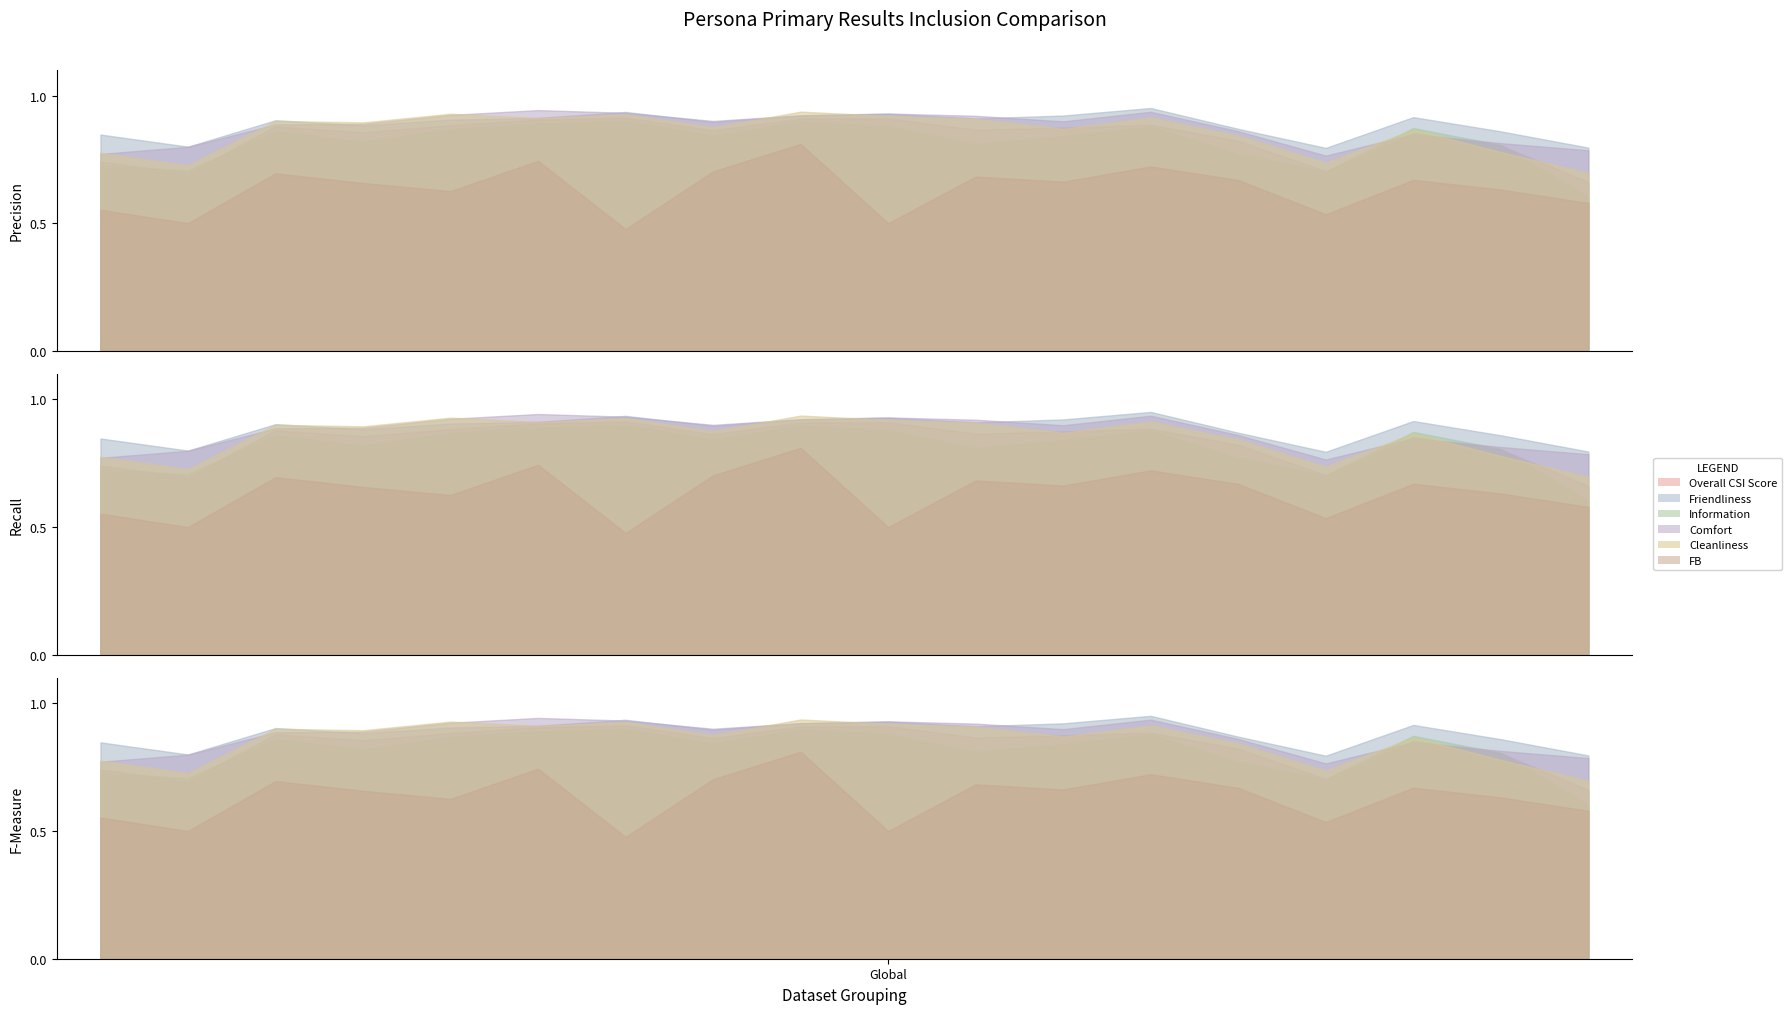

What is the difference between the maximum and minimum values in the FB series?

0.3